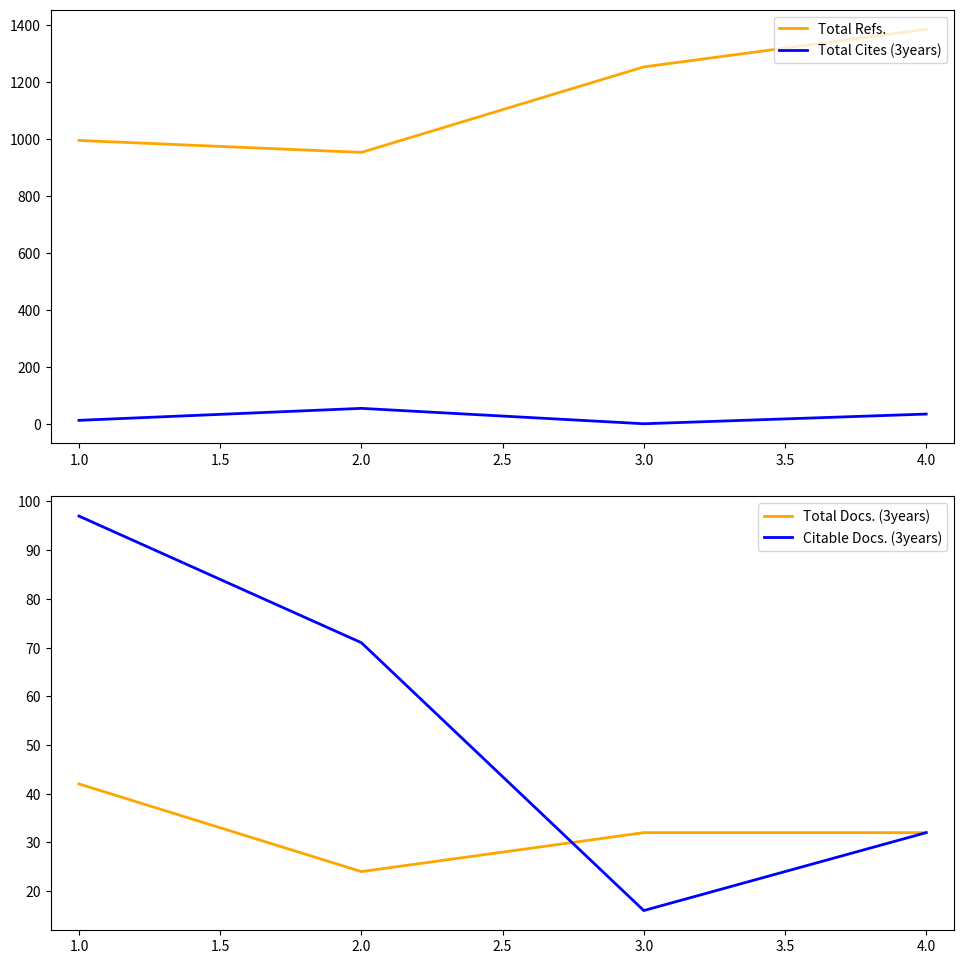

How many lines are shown in the chart?

4